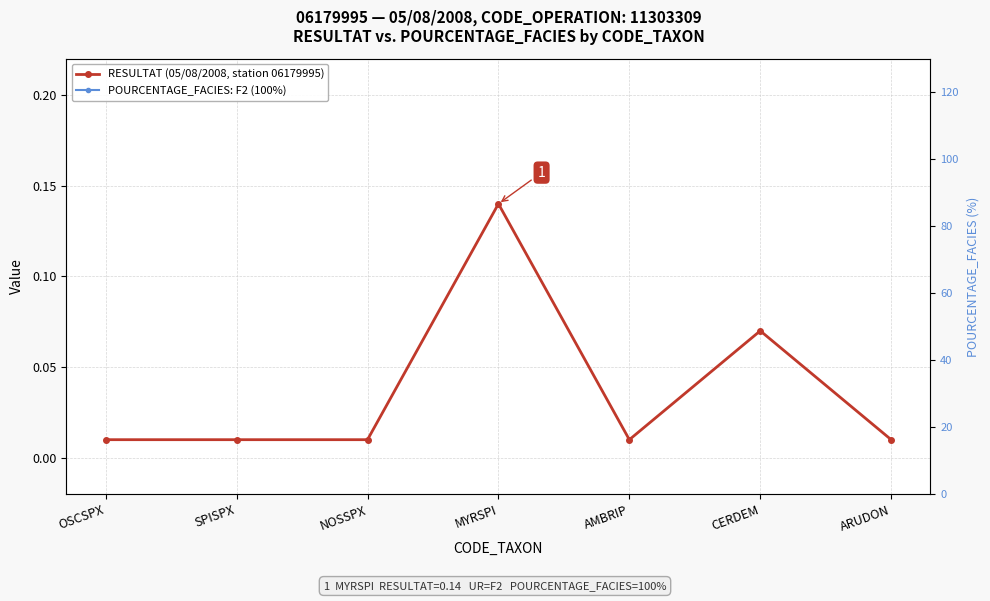

What is the label of the 7th point from the right?

OSCSPX